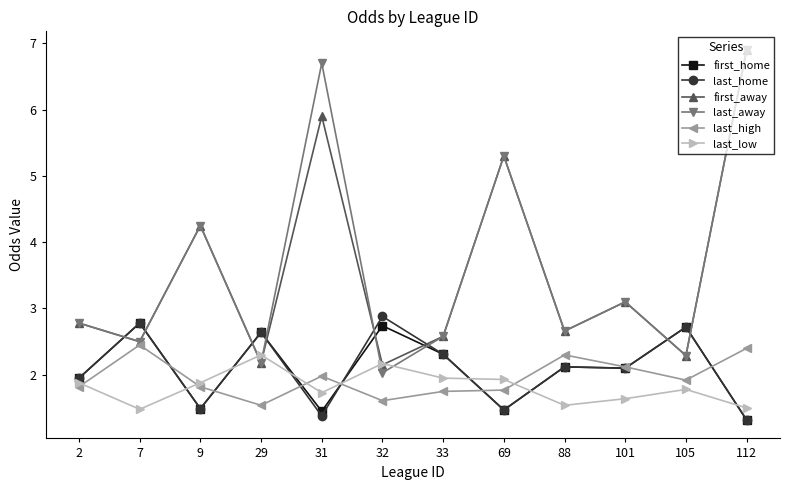

The first_home series shows 2.7 at 105. True or false?

True